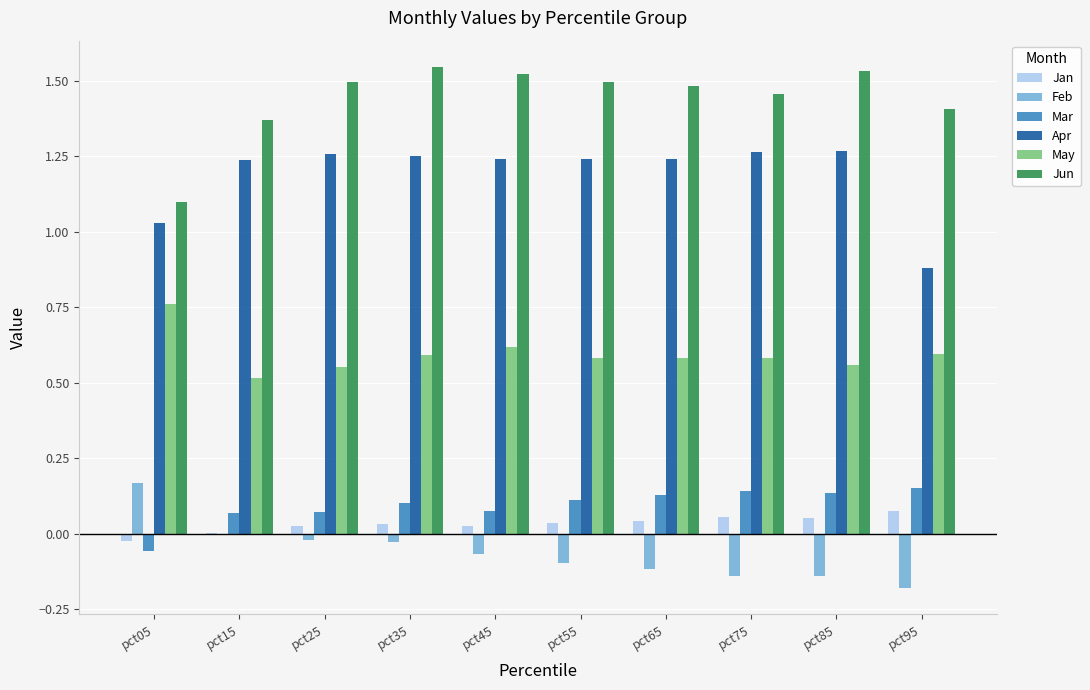

What is the sum of all Jun values?

14.4